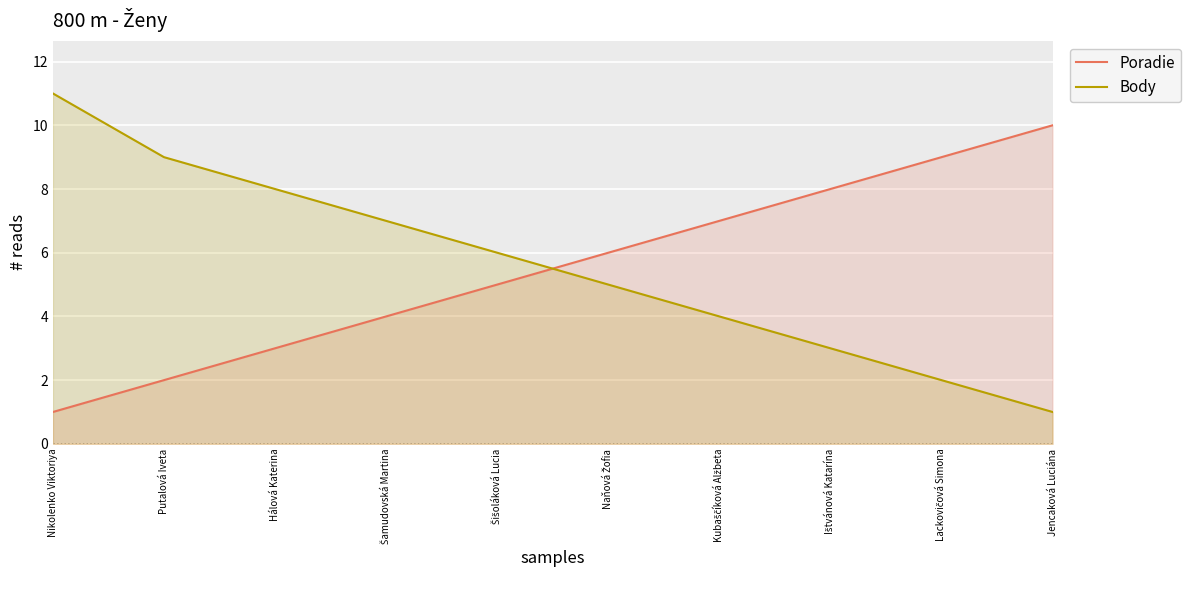

At which label is Body closest to 6?

Šišoláková Lucia